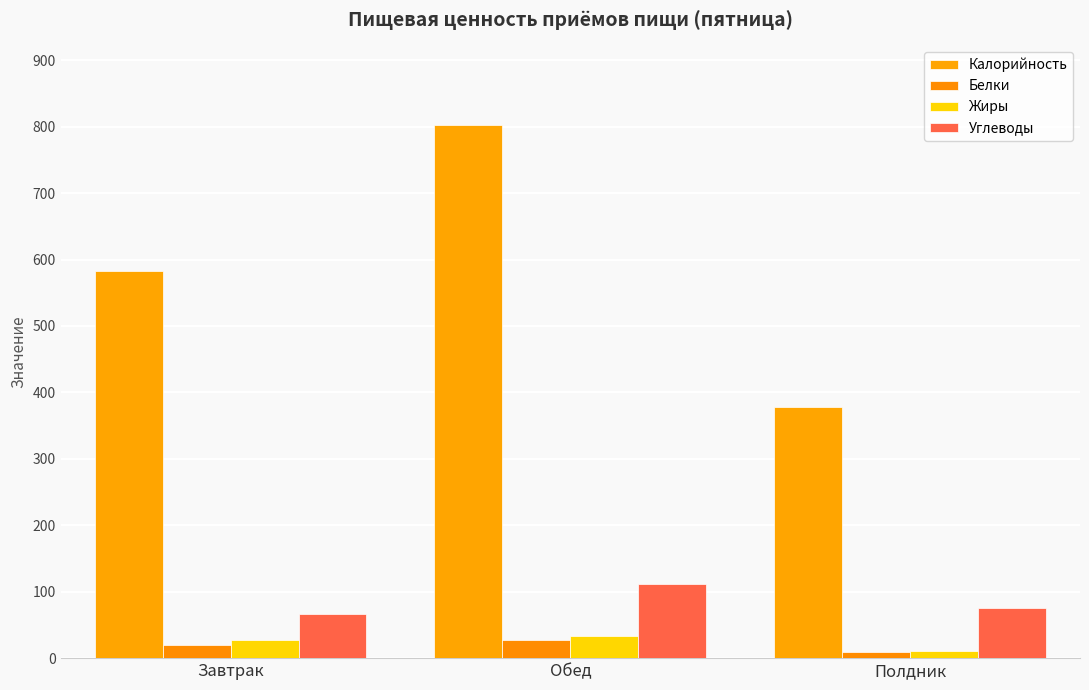

At which label is Углеводы closest to 88?

Полдник